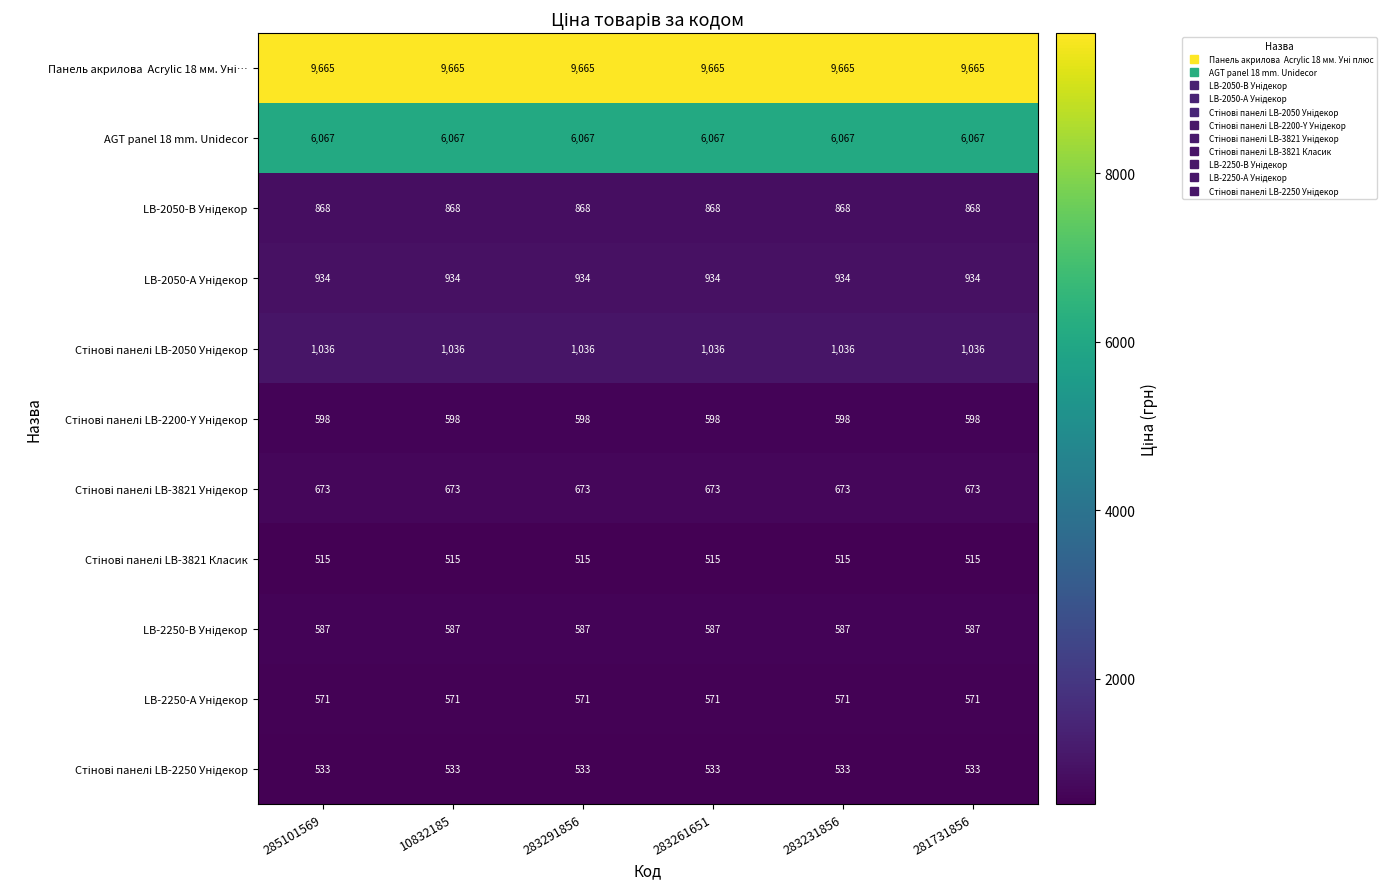

What is the difference between the highest and lowest values at 10832185?

9150